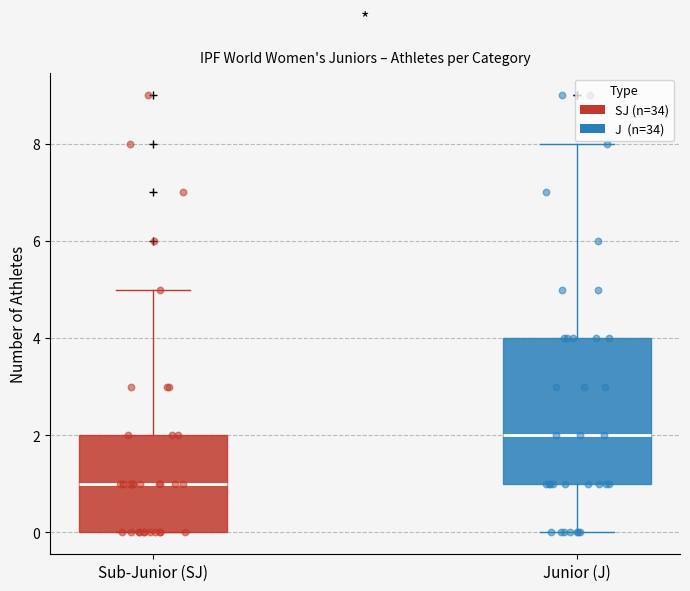

Which box has the highest median line?

Junior (J)